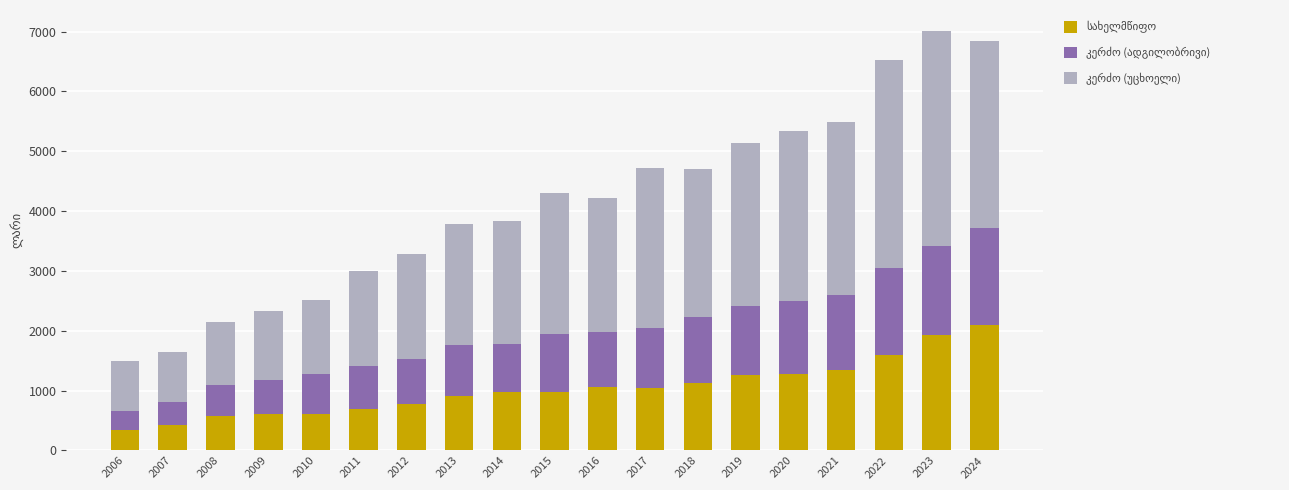

What is the total value across all series at 2007?

1646.7